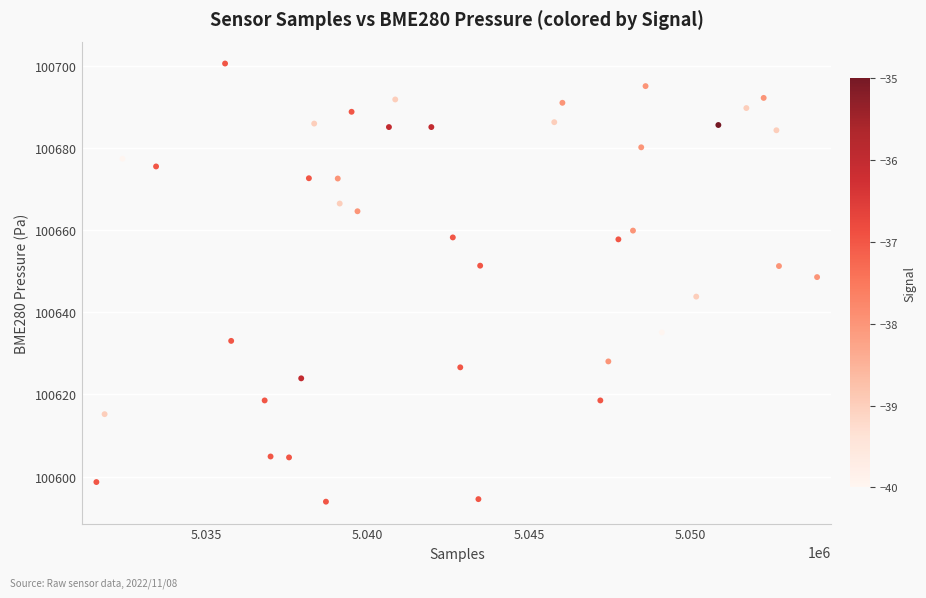

What Y value in the scatter plot is closest to 100647?

100648.6